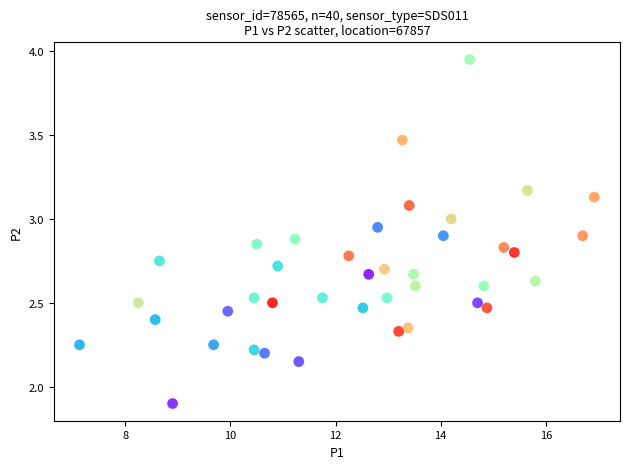

What Y value in the scatter plot is closest to 2?

1.9